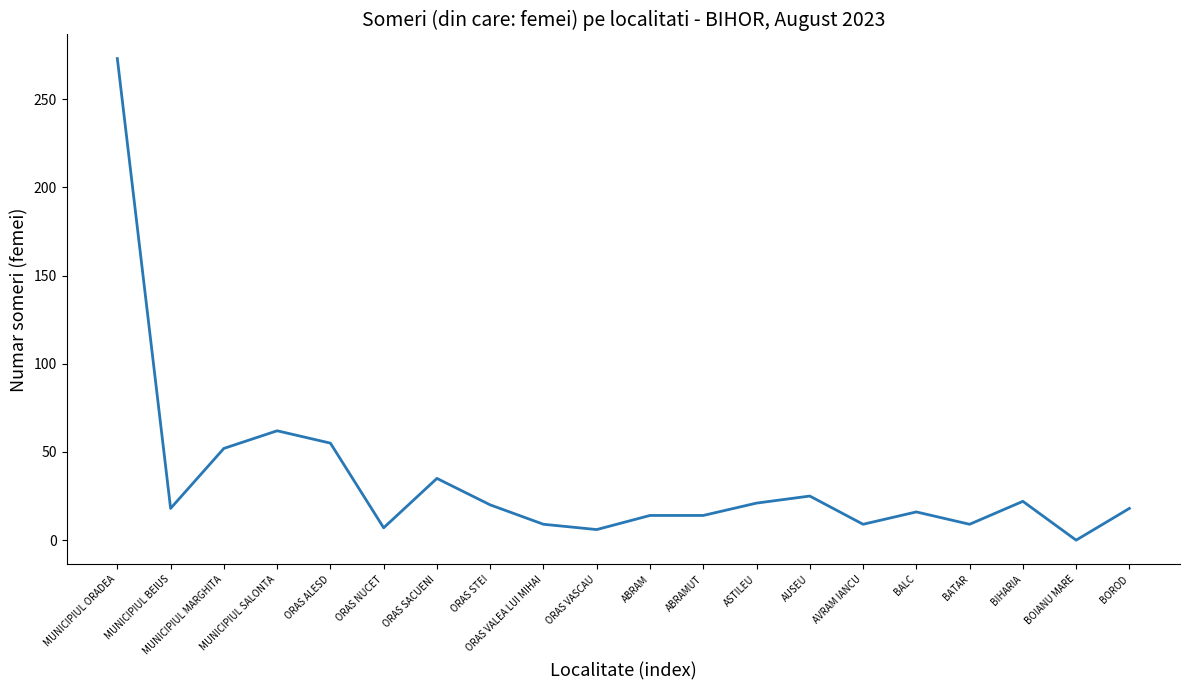

What position from the right is MUNICIPIUL ORADEA?

20